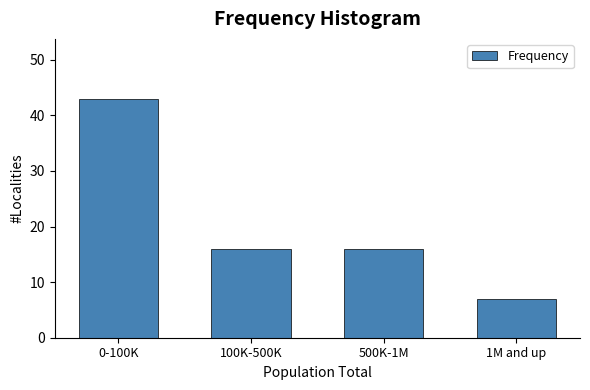

Reading right to left, extract all data points from this chart.

7	16	16	43